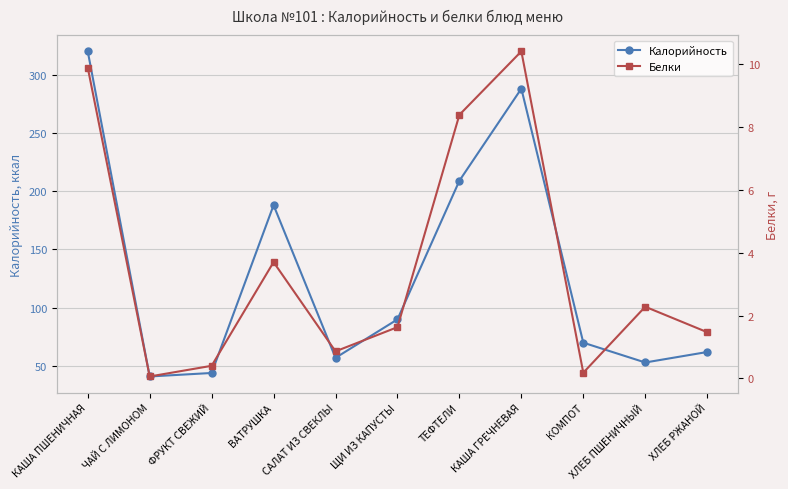

Which series has the widest spread of values?

Калорийность